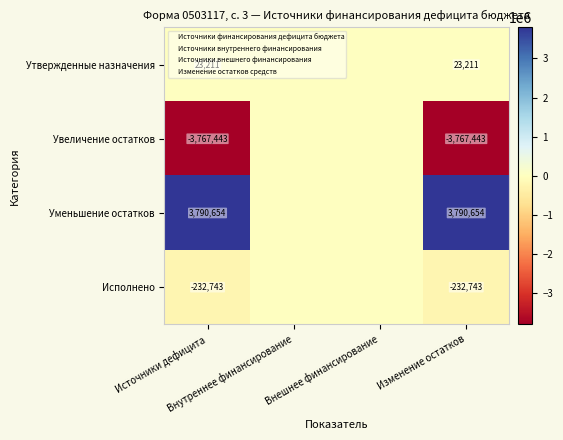

Is it true that Уменьшение остатков equals 3790654.3 at Изменение остатков?

True